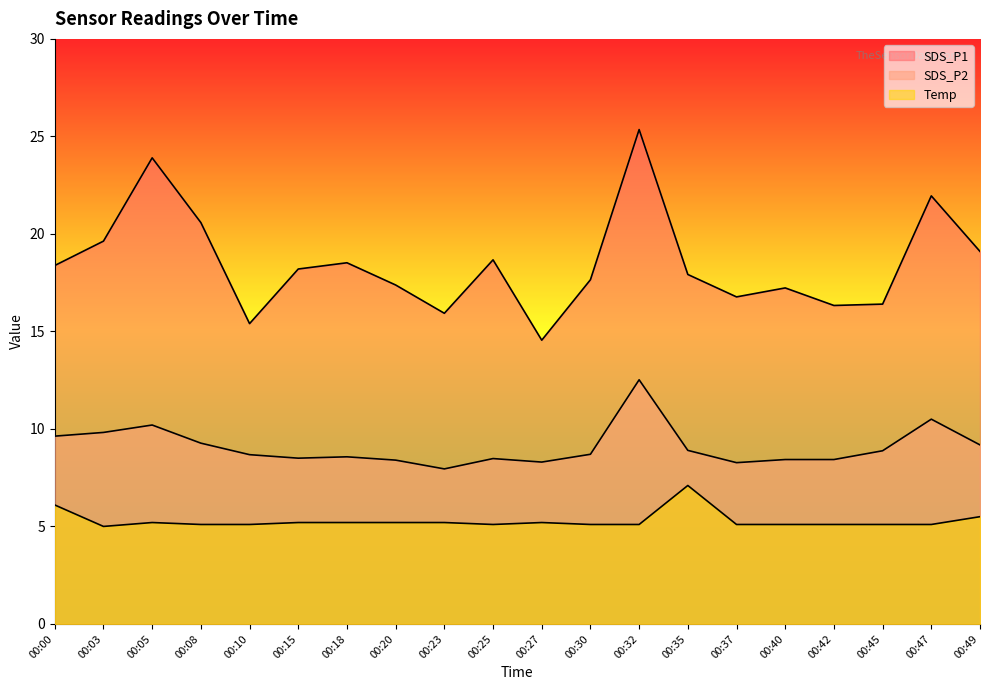

What is the sum of the SDS_P2 values at 00:42 and 00:27?

16.7